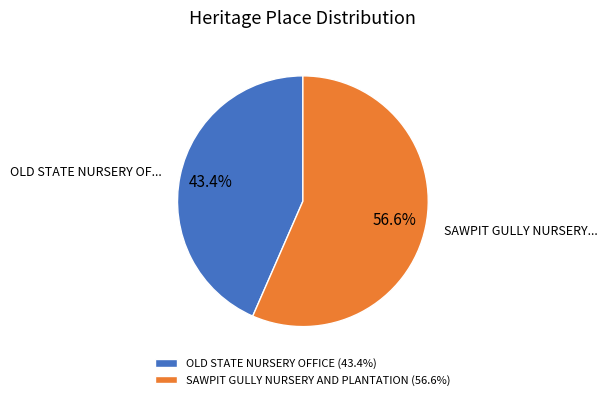

To the nearest percent, what is the difference between the largest and smallest slice percentages?

13%